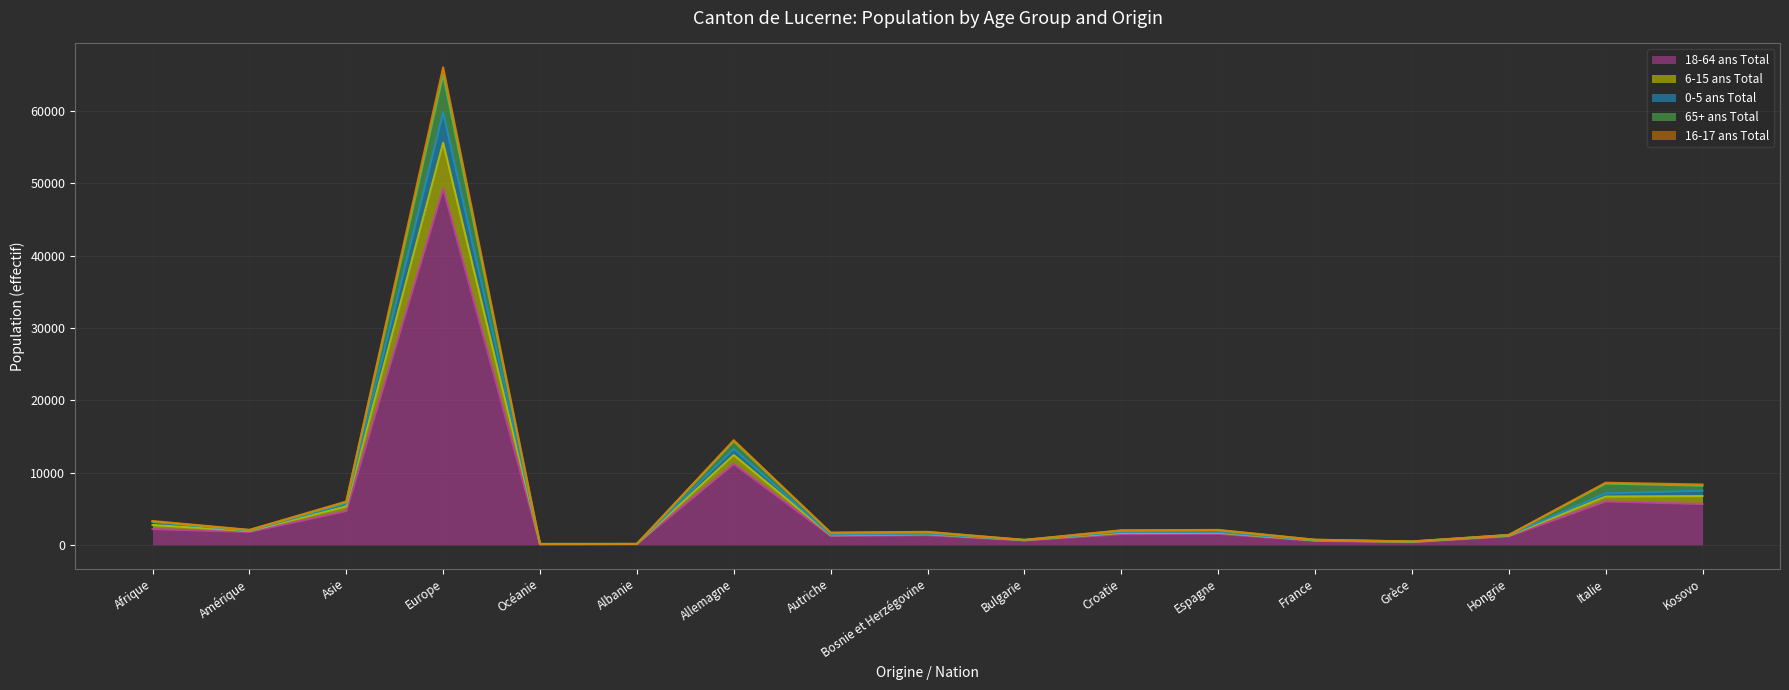

What position from the left is Bulgarie?

10